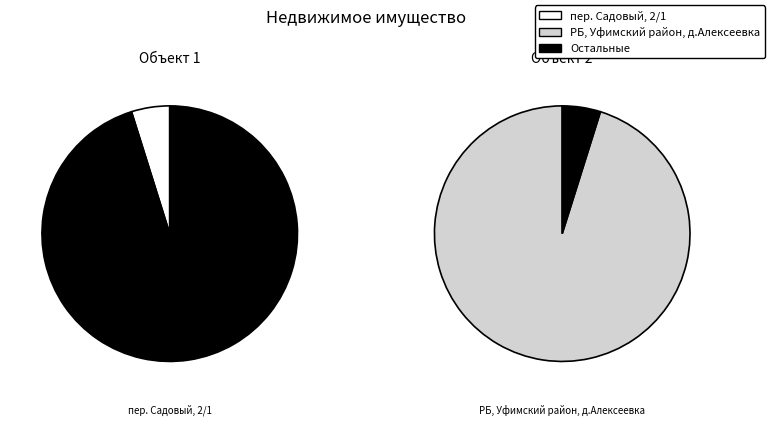

Which has a higher value, пер. Садовый, 2/1 or РБ, Уфимский район, д.Алексеевка?

РБ, Уфимский район, д.Алексеевка